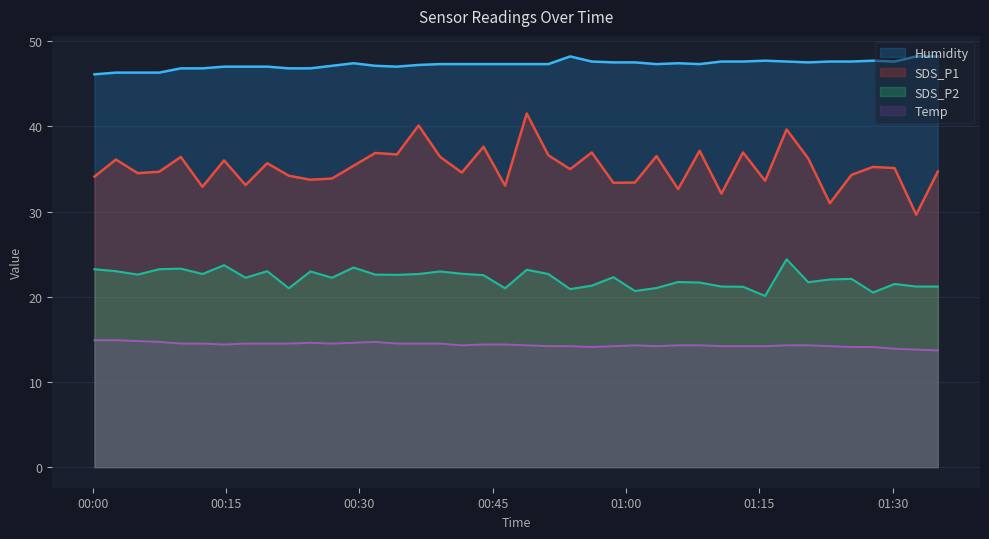

Which series has the largest total across all categories?

Humidity